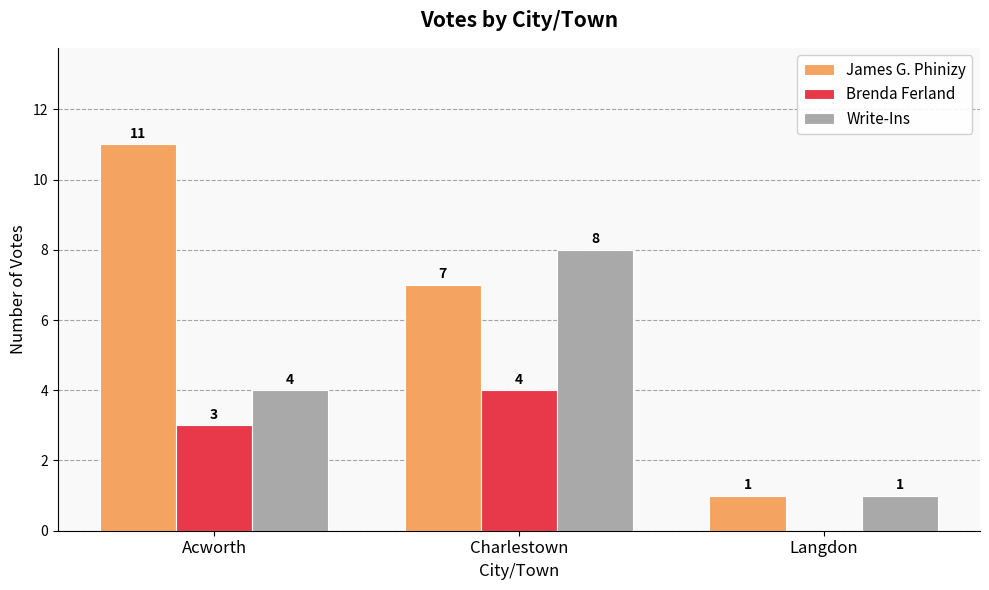

At which label does James G. Phinizy first exceed 7?

Acworth